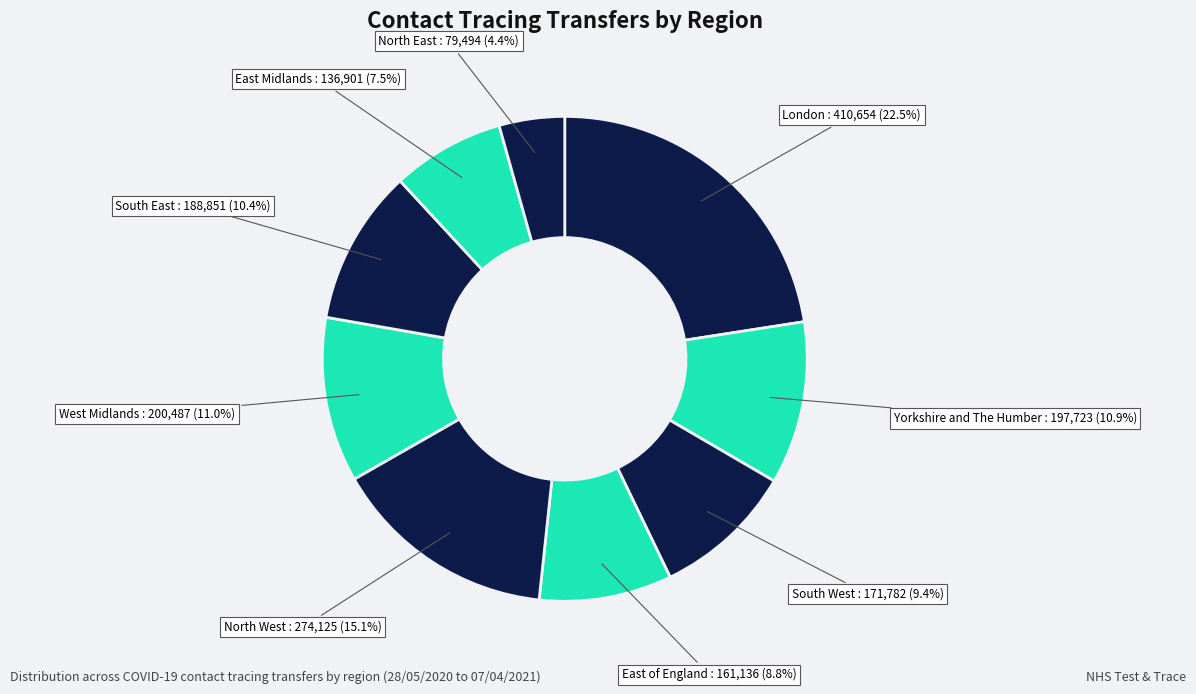

Is there a majority slice in this chart?

No